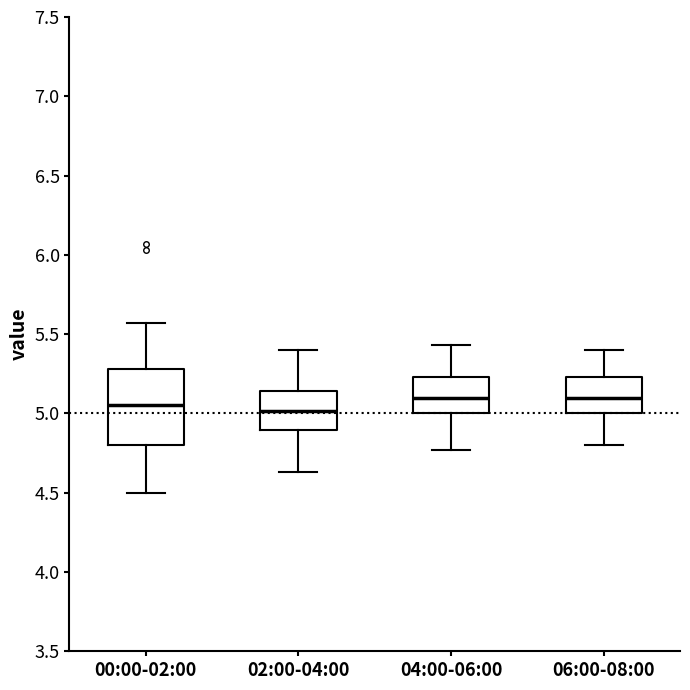

Reading left to right, read every box against the y-axis: the position of its median line, the range the box covers, and the ends of its whiskers. The values are not printed on the chart, so give them approximately, as read against the axis.

00:00-02:00: median 5.05, box 4.80 to 5.30, whiskers 4.50 to 5.55
02:00-04:00: median 5.00, box 4.90 to 5.15, whiskers 4.65 to 5.40
04:00-06:00: median 5.10, box 5.00 to 5.25, whiskers 4.75 to 5.45
06:00-08:00: median 5.10, box 5.00 to 5.25, whiskers 4.80 to 5.40